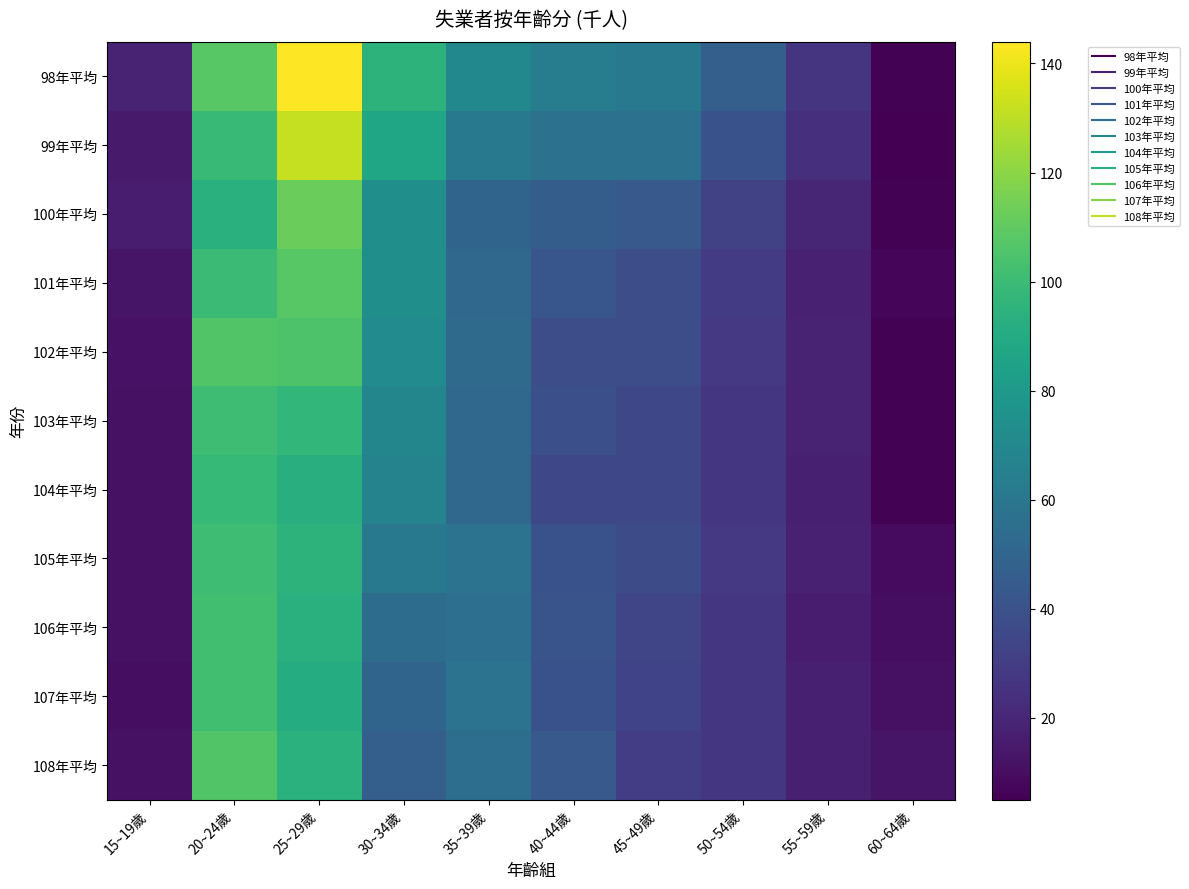

Reading left to right, list all the values displayed in this chart.

98年平均: 15~19歲=19	20~24歲=108	25~29歲=144	30~34歲=95	35~39歲=70	40~44歲=64	45~49歲=61	50~54歲=47	55~59歲=26	60~64歲=6
99年平均: 15~19歲=15	20~24歲=99	25~29歲=132	30~34歲=87	35~39歲=61	40~44歲=57	45~49歲=57	50~54歲=40	55~59歲=24	60~64歲=5
100年平均: 15~19歲=16	20~24歲=93	25~29歲=112	30~34歲=74	35~39歲=50	40~44歲=46	45~49歲=44	50~54歲=32	55~59歲=20	60~64歲=6
101年平均: 15~19歲=13	20~24歲=100	25~29歲=108	30~34歲=74	35~39歲=52	40~44歲=42	45~49歲=38	50~54歲=29	55~59歲=18	60~64歲=7
102年平均: 15~19歲=12	20~24歲=106	25~29歲=105	30~34歲=72	35~39歲=53	40~44歲=38	45~49歲=38	50~54歲=28	55~59歲=19	60~64歲=6
103年平均: 15~19歲=11	20~24歲=101	25~29歲=97	30~34歲=69	35~39歲=52	40~44歲=39	45~49歲=35	50~54歲=27	55~59歲=19	60~64歲=6
104年平均: 15~19歲=11	20~24歲=98	25~29歲=92	30~34歲=67	35~39歲=52	40~44歲=35	45~49歲=35	50~54歲=27	55~59歲=17	60~64歲=6
105年平均: 15~19歲=11	20~24歲=101	25~29歲=95	30~34歲=61	35~39歲=58	40~44歲=40	45~49歲=37	50~54歲=28	55~59歲=18	60~64歲=9
106年平均: 15~19歲=11	20~24歲=102	25~29歲=93	30~34歲=54	35~39歲=56	40~44歲=41	45~49歲=34	50~54歲=27	55~59歲=16	60~64歲=10
107年平均: 15~19歲=10	20~24歲=102	25~29歲=91	30~34歲=50	35~39歲=58	40~44歲=40	45~49歲=33	50~54歲=27	55~59歲=17	60~64歲=11
108年平均: 15~19歲=11	20~24歲=106	25~29歲=94	30~34歲=47	35~39歲=55	40~44歲=44	45~49歲=30	50~54歲=27	55~59歲=17	60~64歲=13